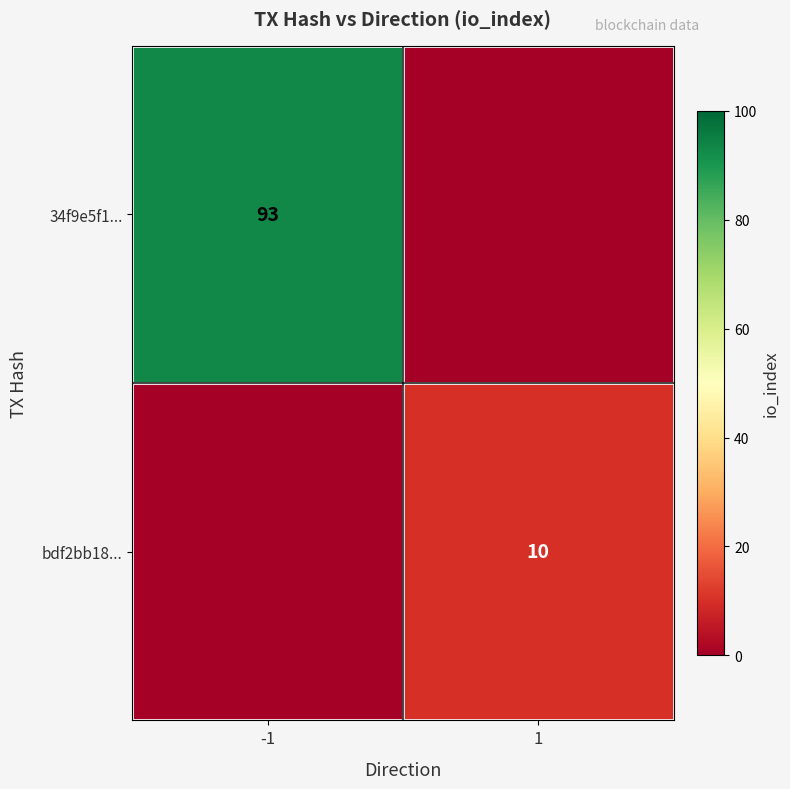

The 34f9e5f1... series shows 93 at -1. True or false?

True